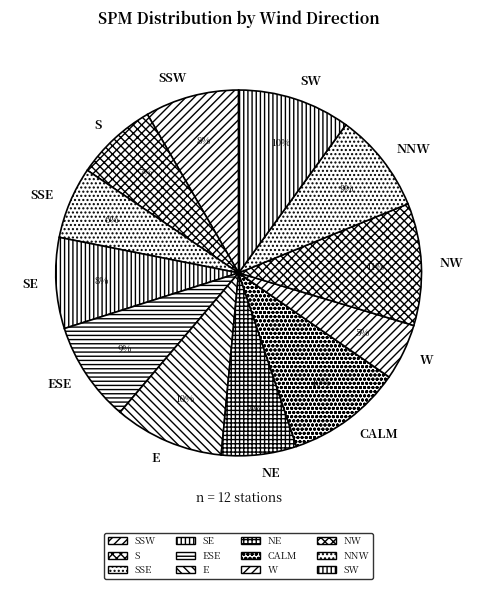

To the nearest percent, what is the combined percentage of NW and NNW?

20%